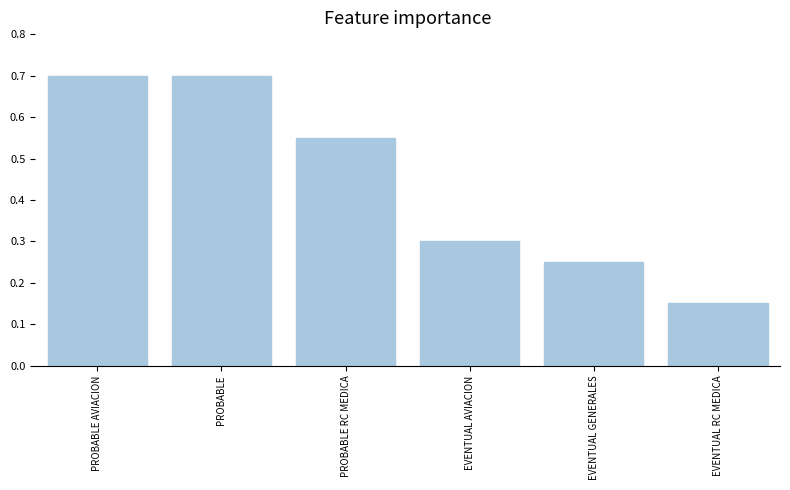

What is the label of the 4th bar from the right?

PROBABLE RC MEDICA